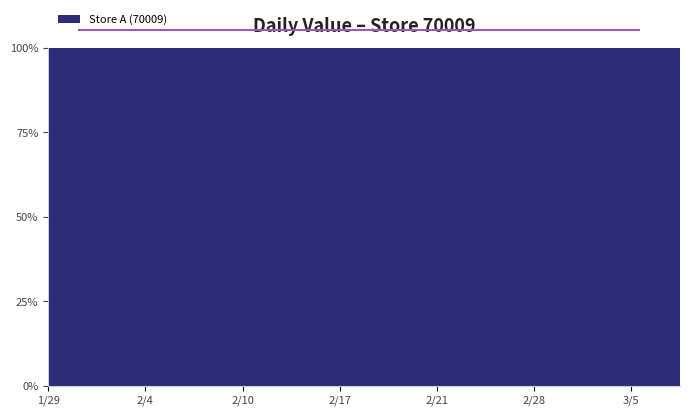

What position from the left is 2020/2/14?

12